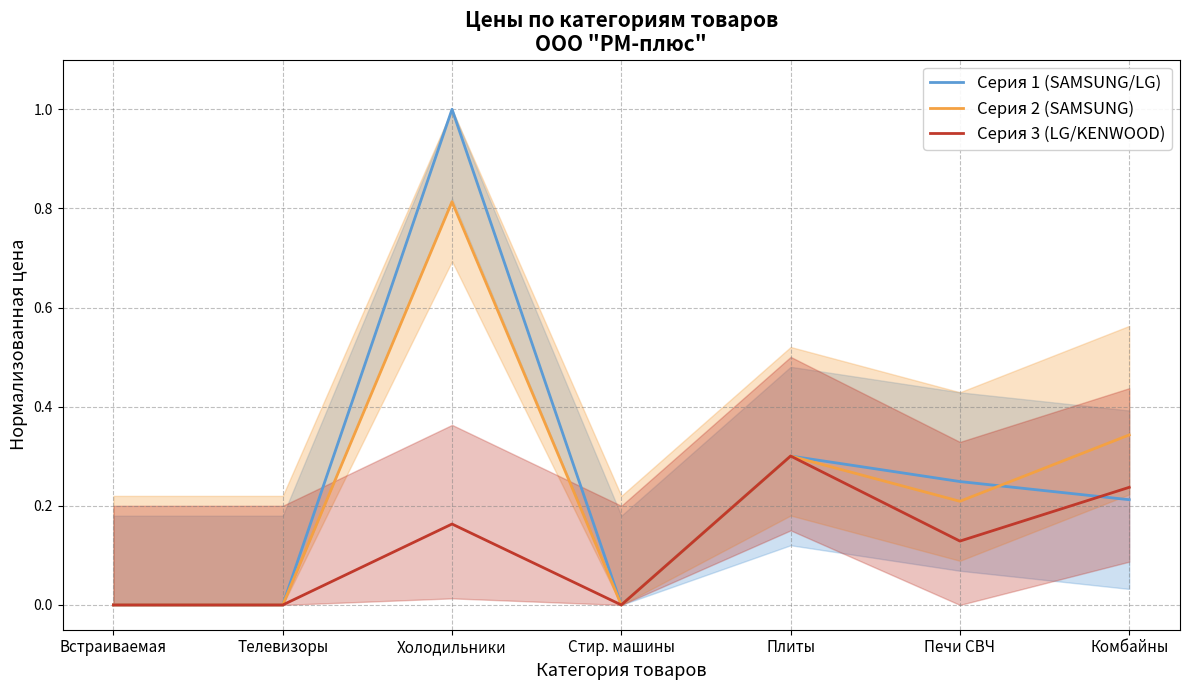

How many intersections are there between Серия 3 (LG/KENWOOD) and Серия 1 (SAMSUNG/LG)?

1